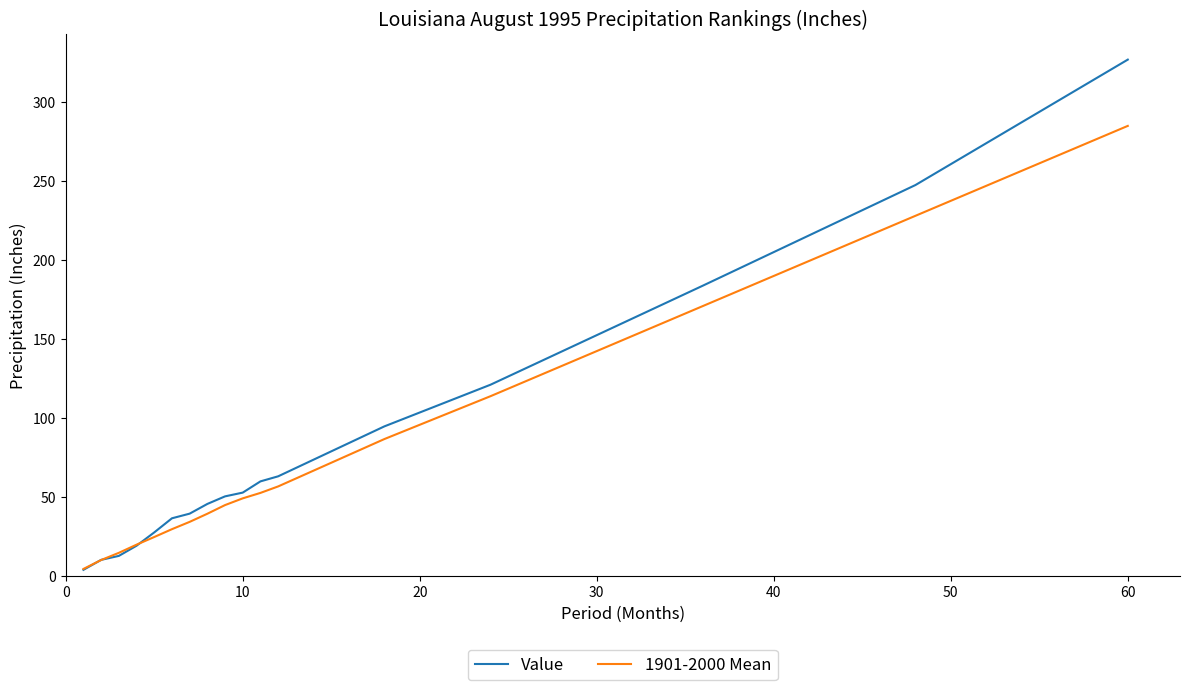

After their last crossing, which series has the higher values: Value or 1901-2000 Mean?

Value